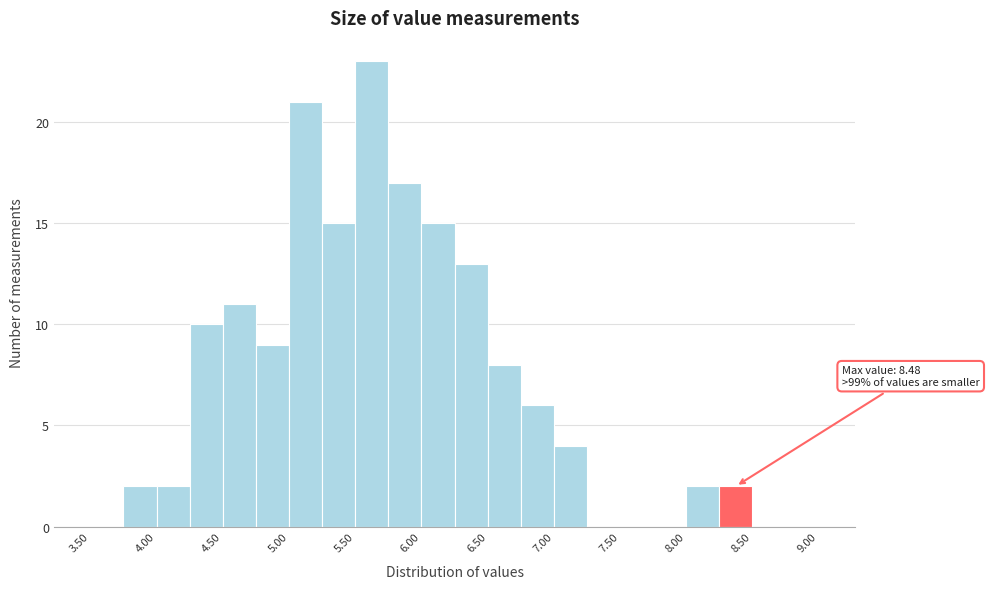

Which range on the x-axis has the tallest bar?

5.50 to 5.75